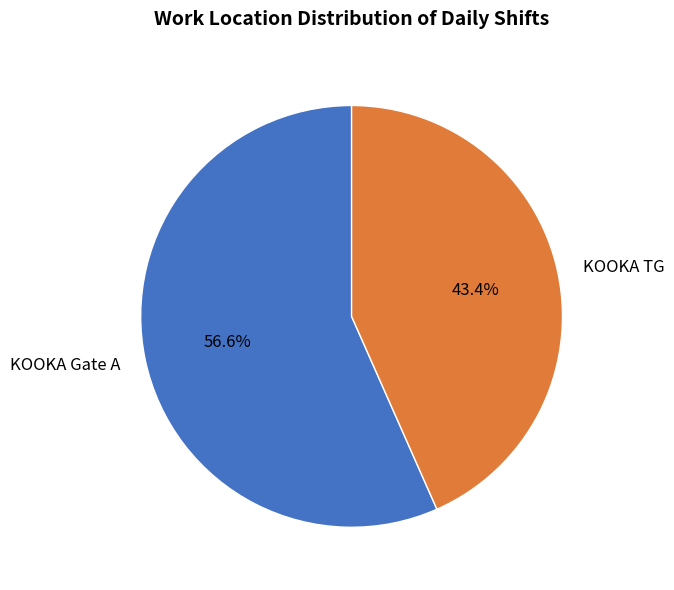

What is the majority slice?

KOOKA Gate A